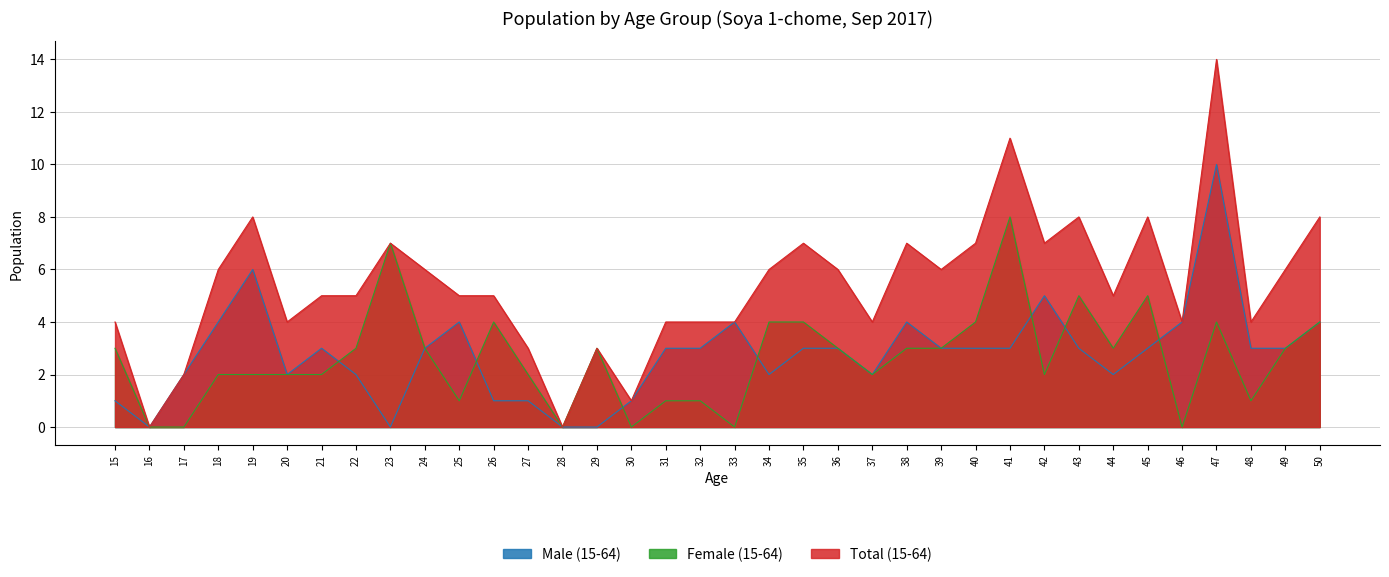

List the labels in order of Female (15-64) value, largest first.

41, 23, 43, 45, 26, 34, 35, 40, 47, 50, 15, 22, 24, 29, 36, 38, 39, 44, 49, 18, 19, 20, 21, 27, 37, 42, 25, 31, 32, 48, 16, 17, 28, 30, 33, 46